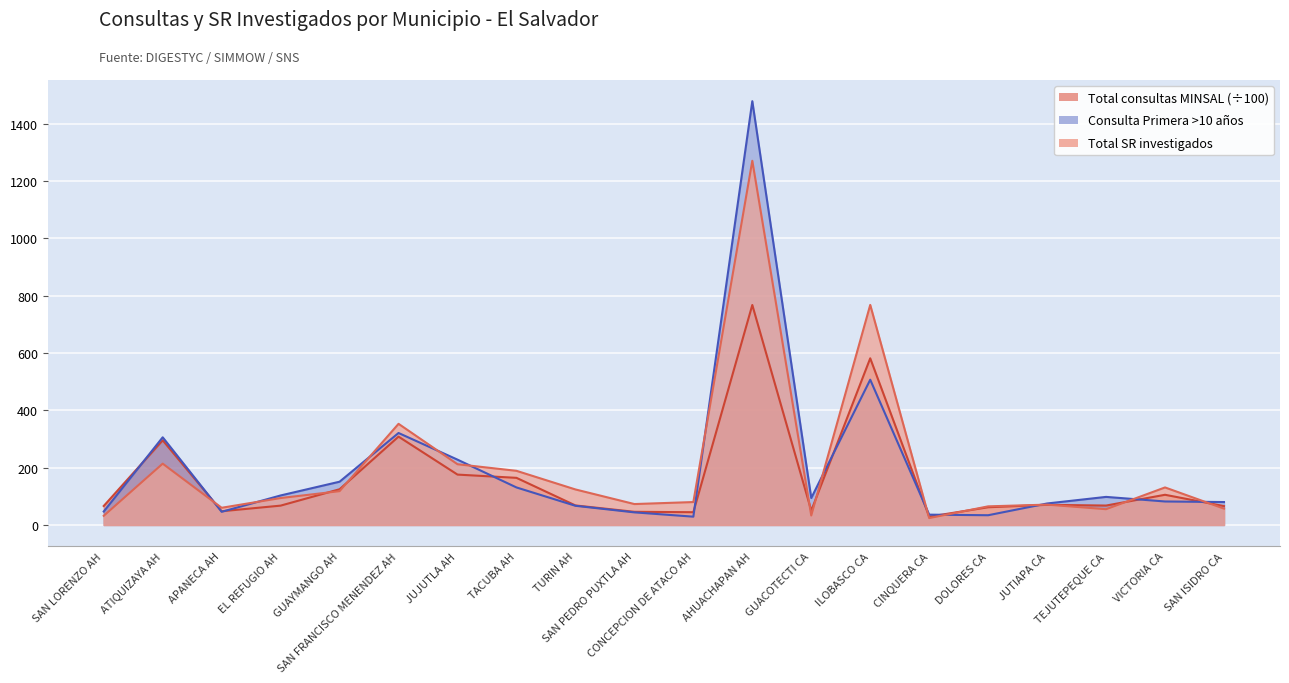

At which label does Total SR investigados first exceed 94?

ATIQUIZAYA AH